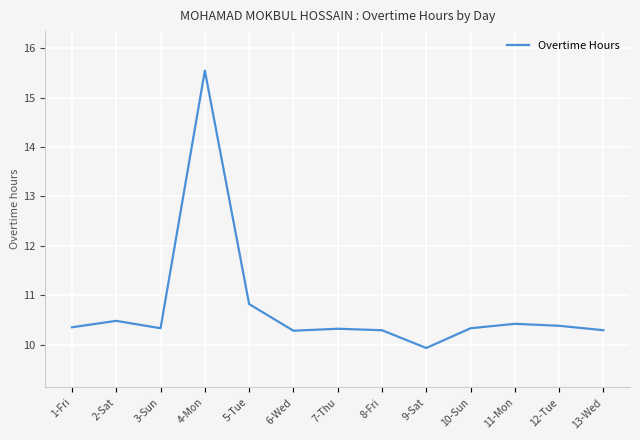

Does the chart display data point markers on the line(s)?

No